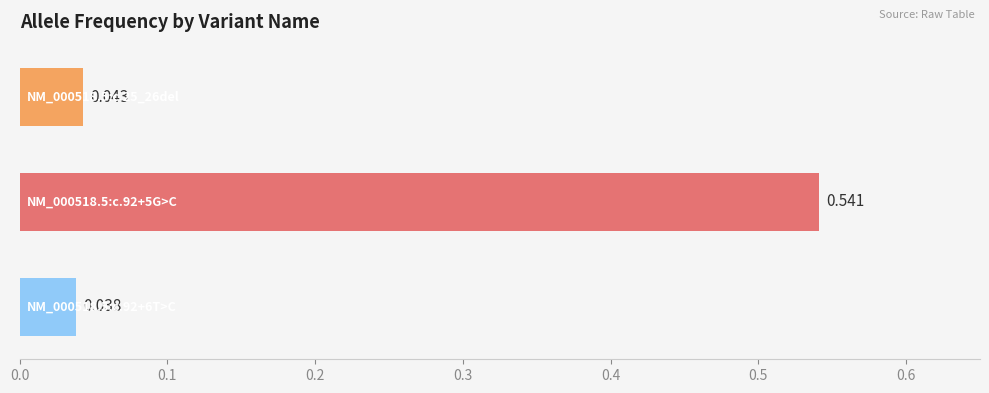

What is the sum of all values?

0.6